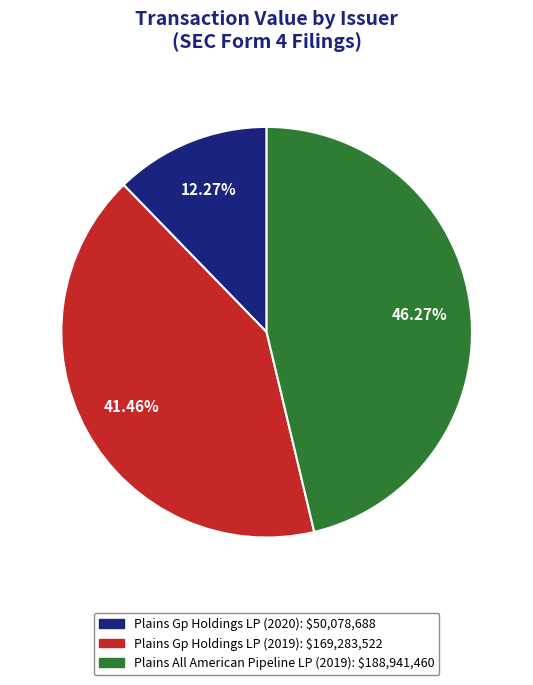

Combined, what portion of the pie is Plains All American Pipeline LP (2019) and Plains Gp Holdings LP (2019)?

87.7%